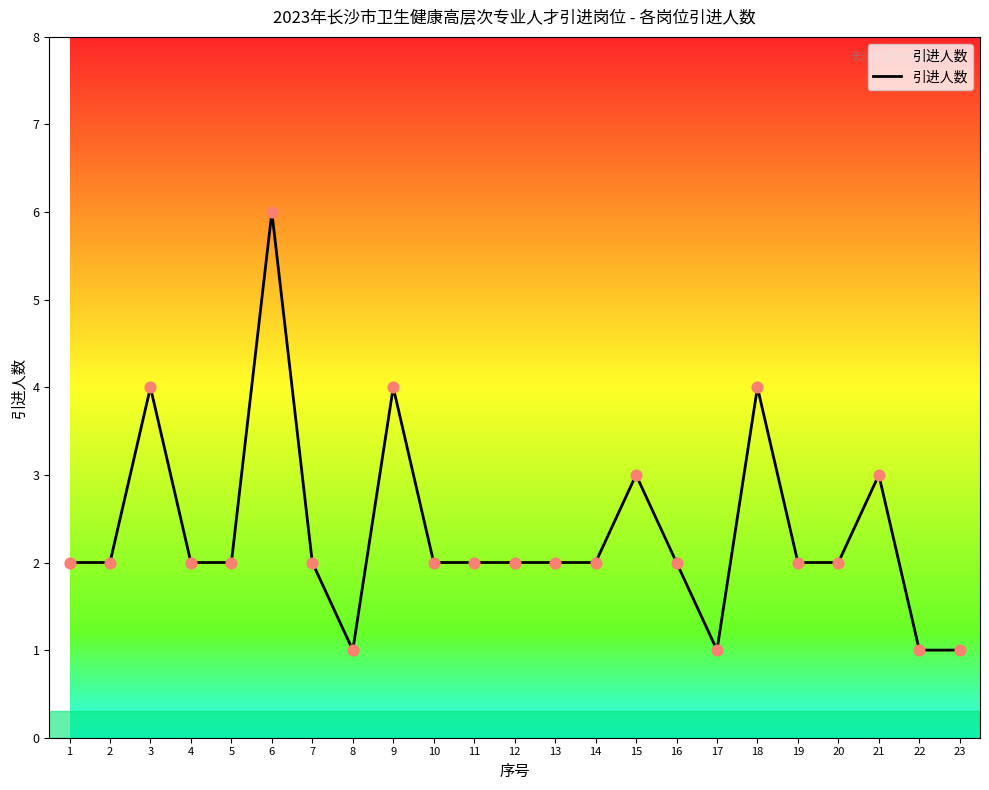

Approximately how many times larger is the value at 19 compared to 5?

1.0